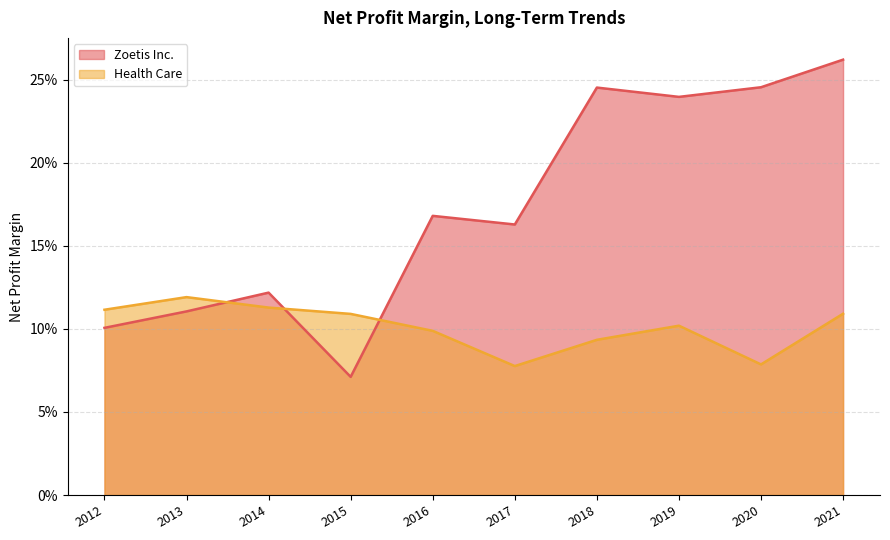

Count the Zoetis Inc. values in the range 0 to 1.

10